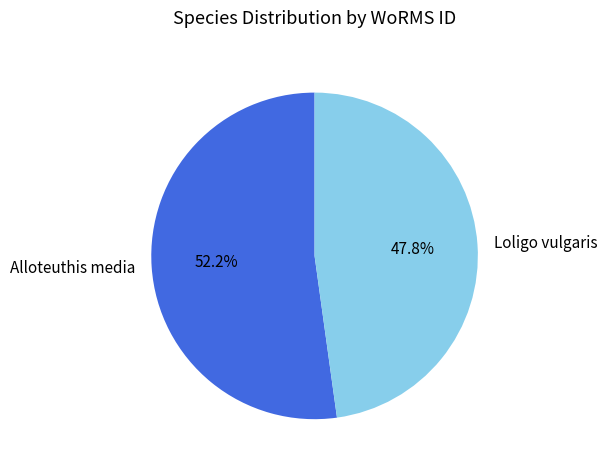

Which has a higher value, Loligo vulgaris or Alloteuthis media?

Alloteuthis media